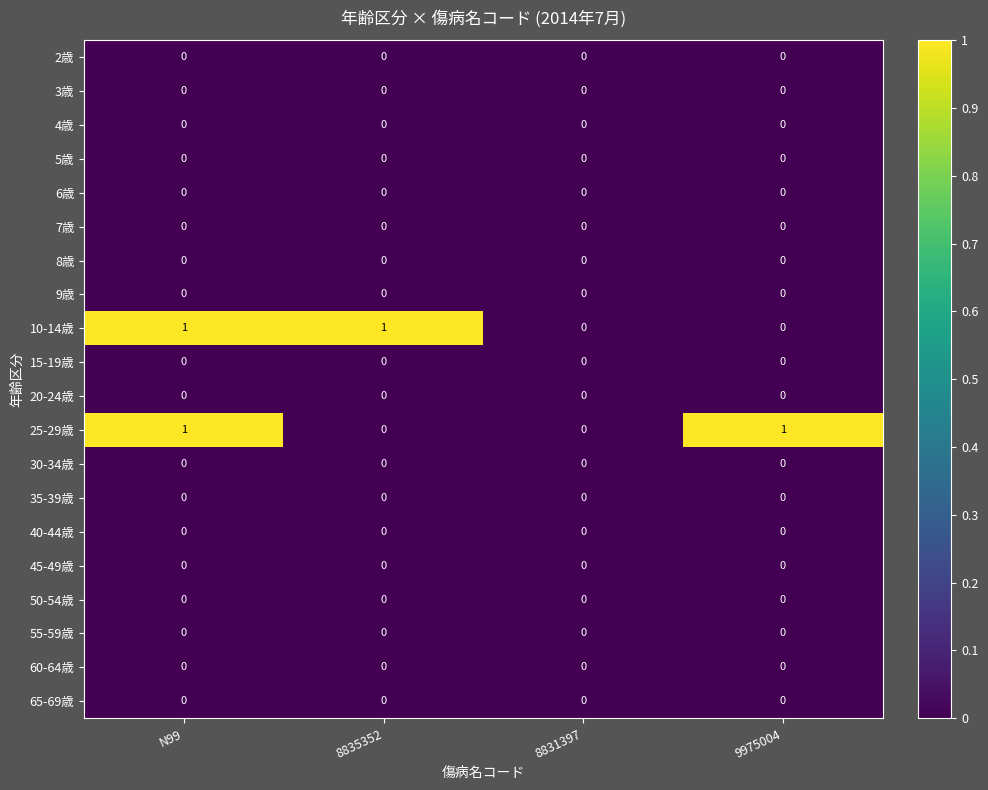

At which category is the sum across all series the highest?

N99